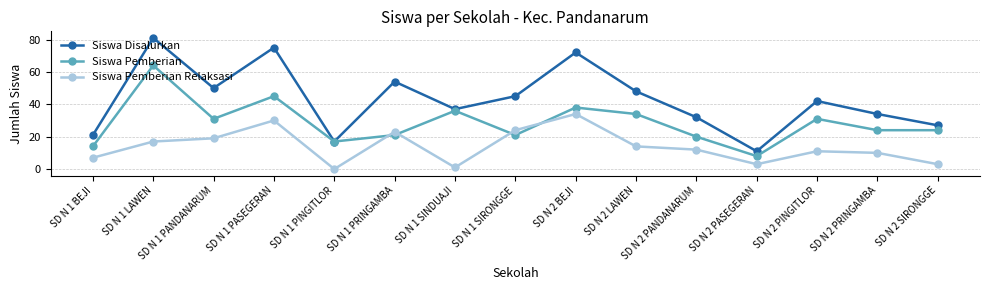

At which category does the chart reach its peak across all series?

SD N 1 LAWEN